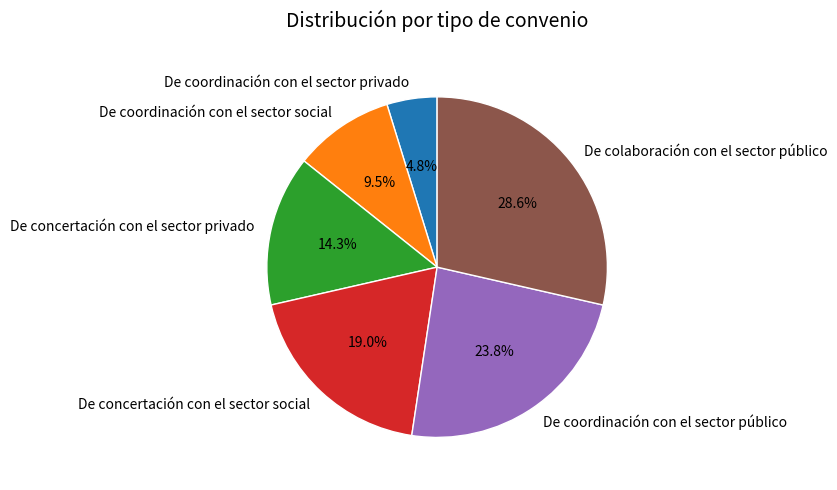

Does any single category account for the majority?

No